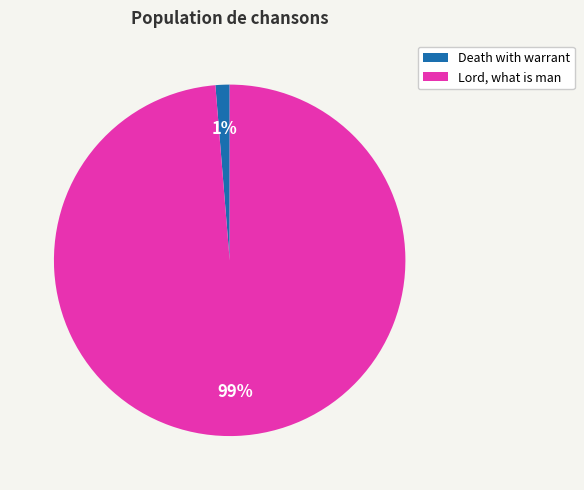

Does any single category account for the majority?

Yes